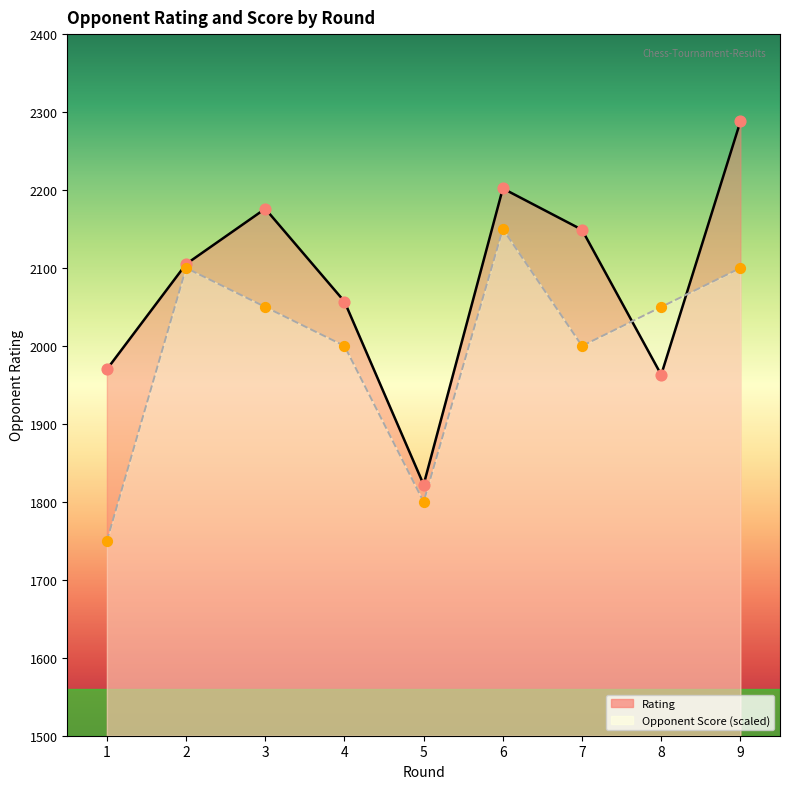

What is the total value across all series at 4?

4057